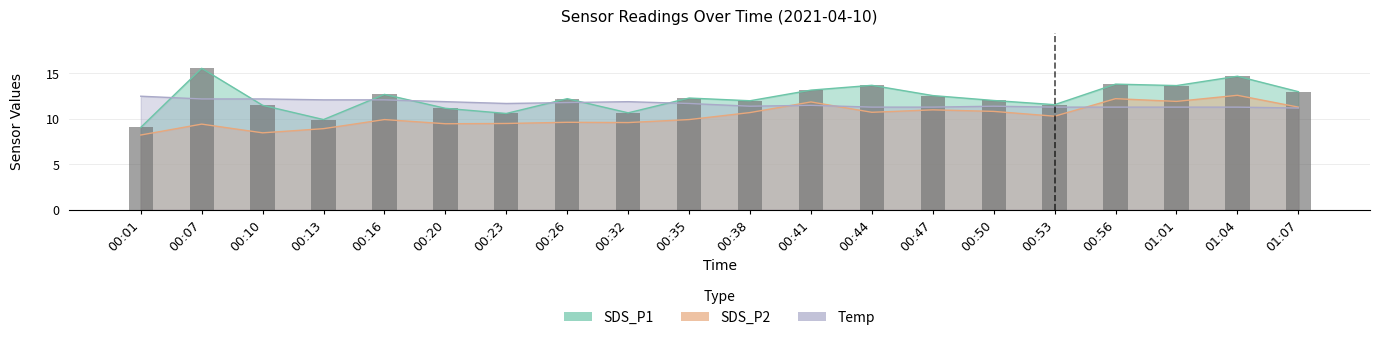

Reading right to left, extract all data points from this chart.

SDS_P1: 13.0	14.7	13.7	13.8	11.6	12.0	12.6	13.7	13.2	12.0	12.3	10.7	12.2	10.6	11.2	12.7	9.9	11.5	15.6	9.1
SDS_P2: 11.3	12.6	11.9	12.2	10.3	10.8	11.0	10.7	11.9	10.7	9.9	9.6	9.6	9.5	9.5	9.9	8.9	8.5	9.4	8.2
Temp: 11.2	11.3	11.3	11.3	11.3	11.4	11.3	11.3	11.5	11.4	11.7	11.9	11.8	11.7	11.9	12.1	12.1	12.2	12.2	12.5